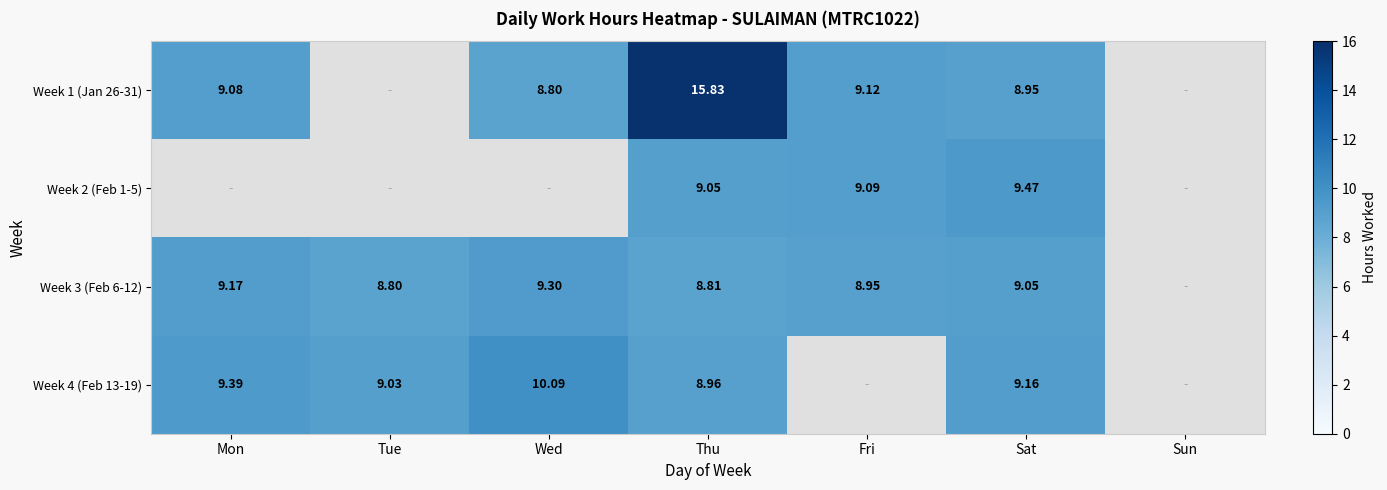

Is it true that Week 3 (Feb 6-12) equals 9.3 at Wed?

True